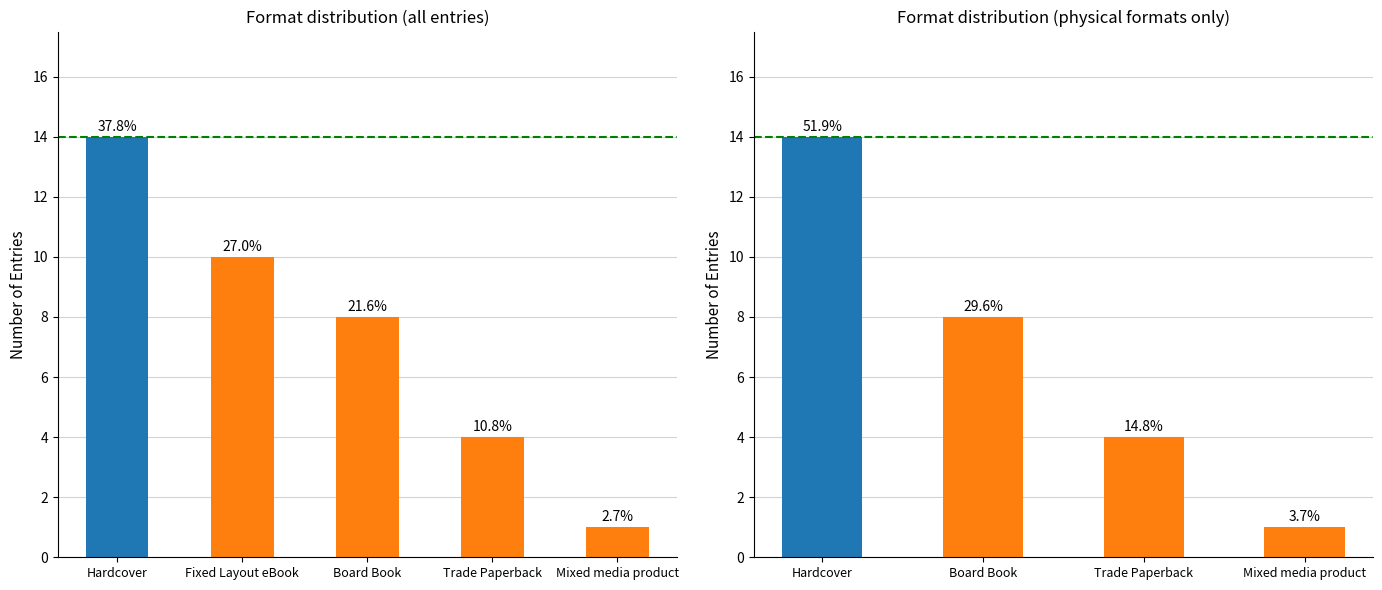

Count the values in the range 4 to 10.

3